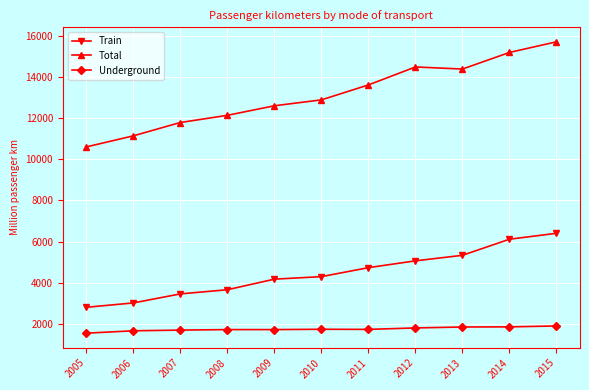

Does the chart display data point markers on the line(s)?

Yes